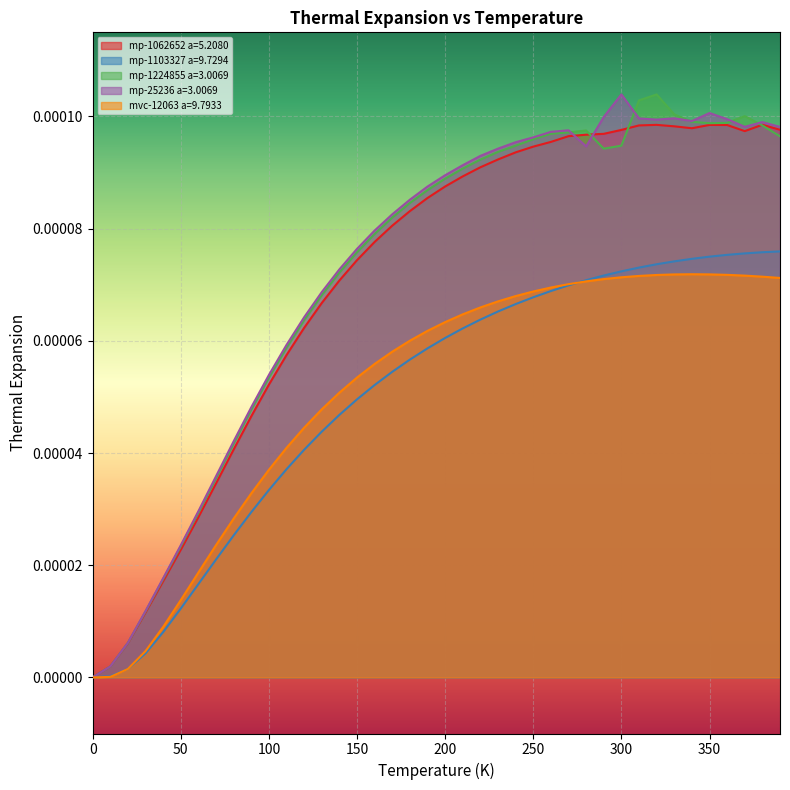

How many data points does each series have?

40